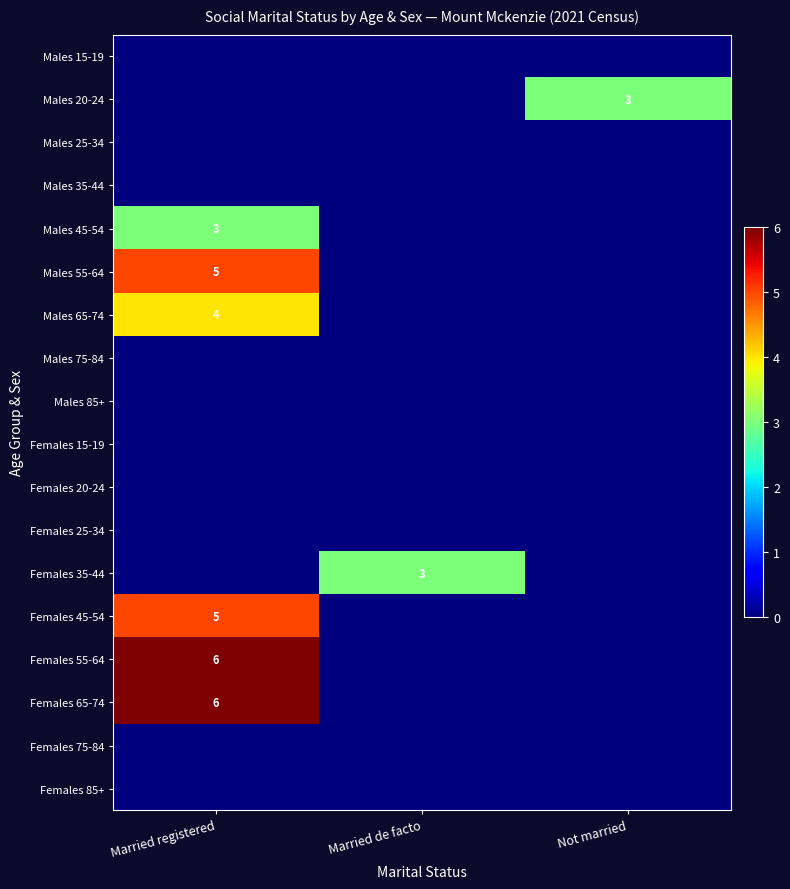

Which category has the highest value across all series?

Married registered